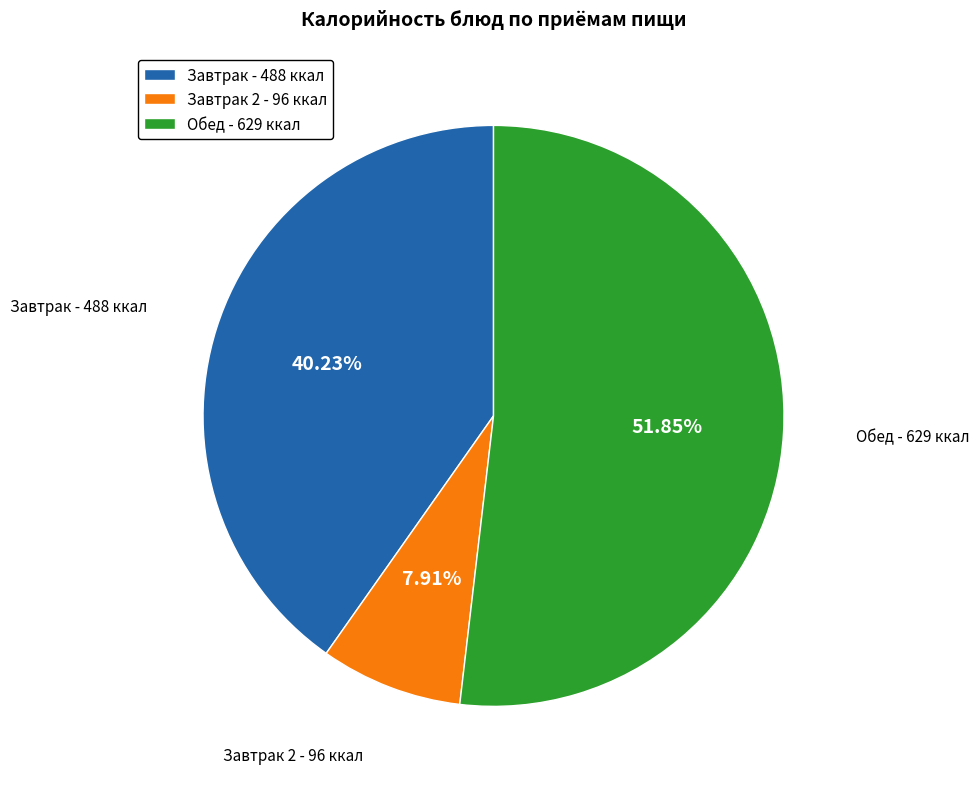

Which category has the biggest portion of the pie?

Обед - 629 ккал